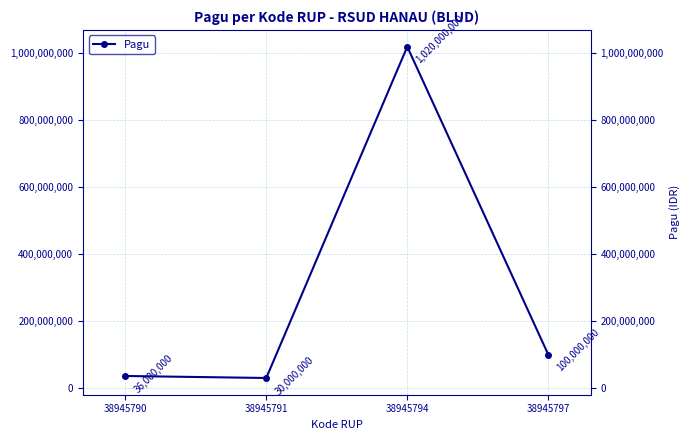

Is it true that the value at 38945794 is 1790512610?

False